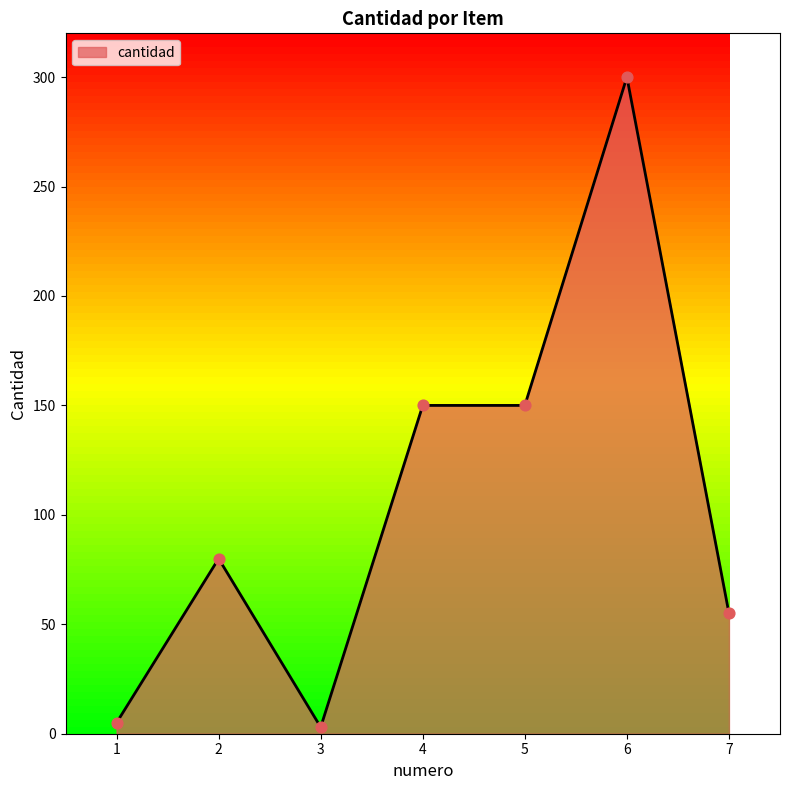

What is the ratio of the value at 7 to the value at 2?

0.7